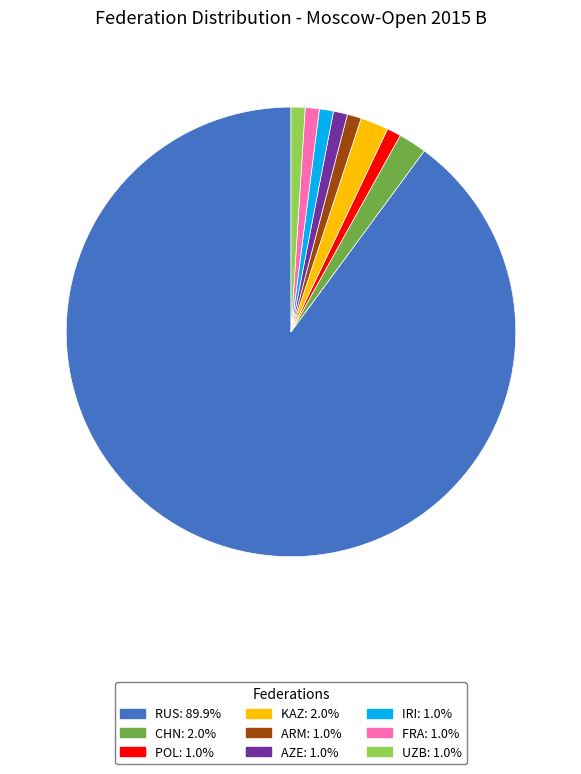

Combined, do UZB and AZE account for over 50%?

No